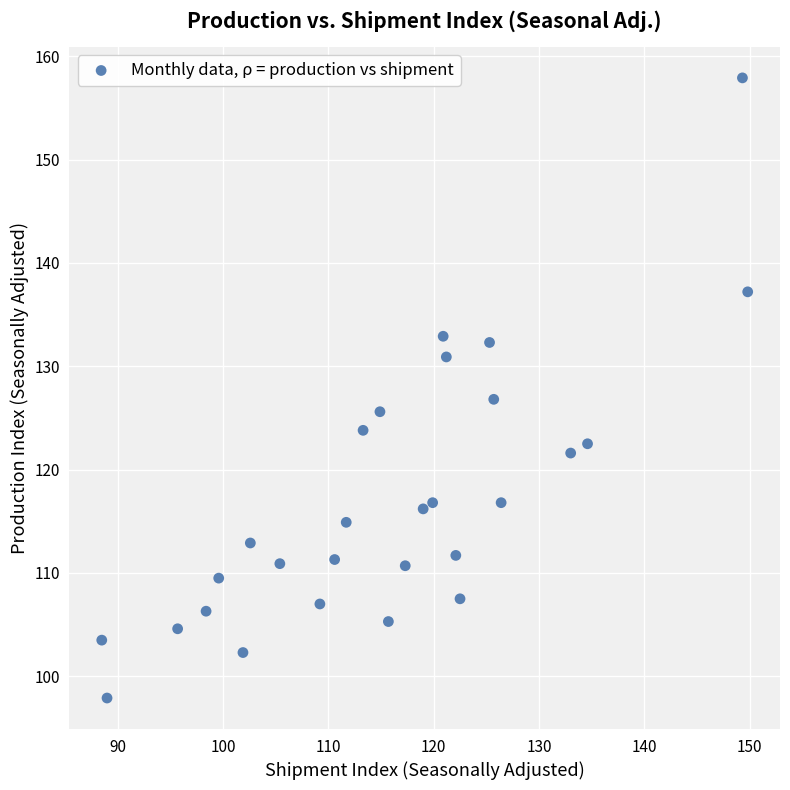

What is the range of Y values (max minus min)?

60.0